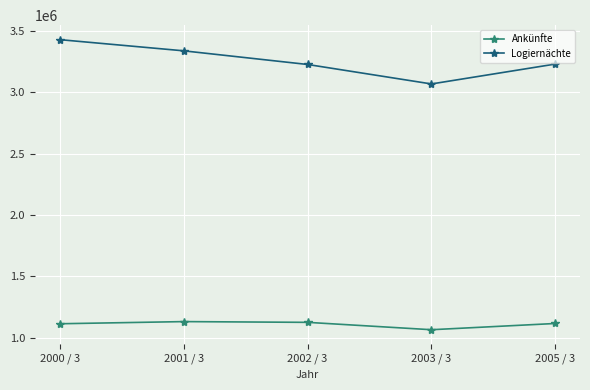

True or false: Logiernächte and Ankünfte cross at least once.

False